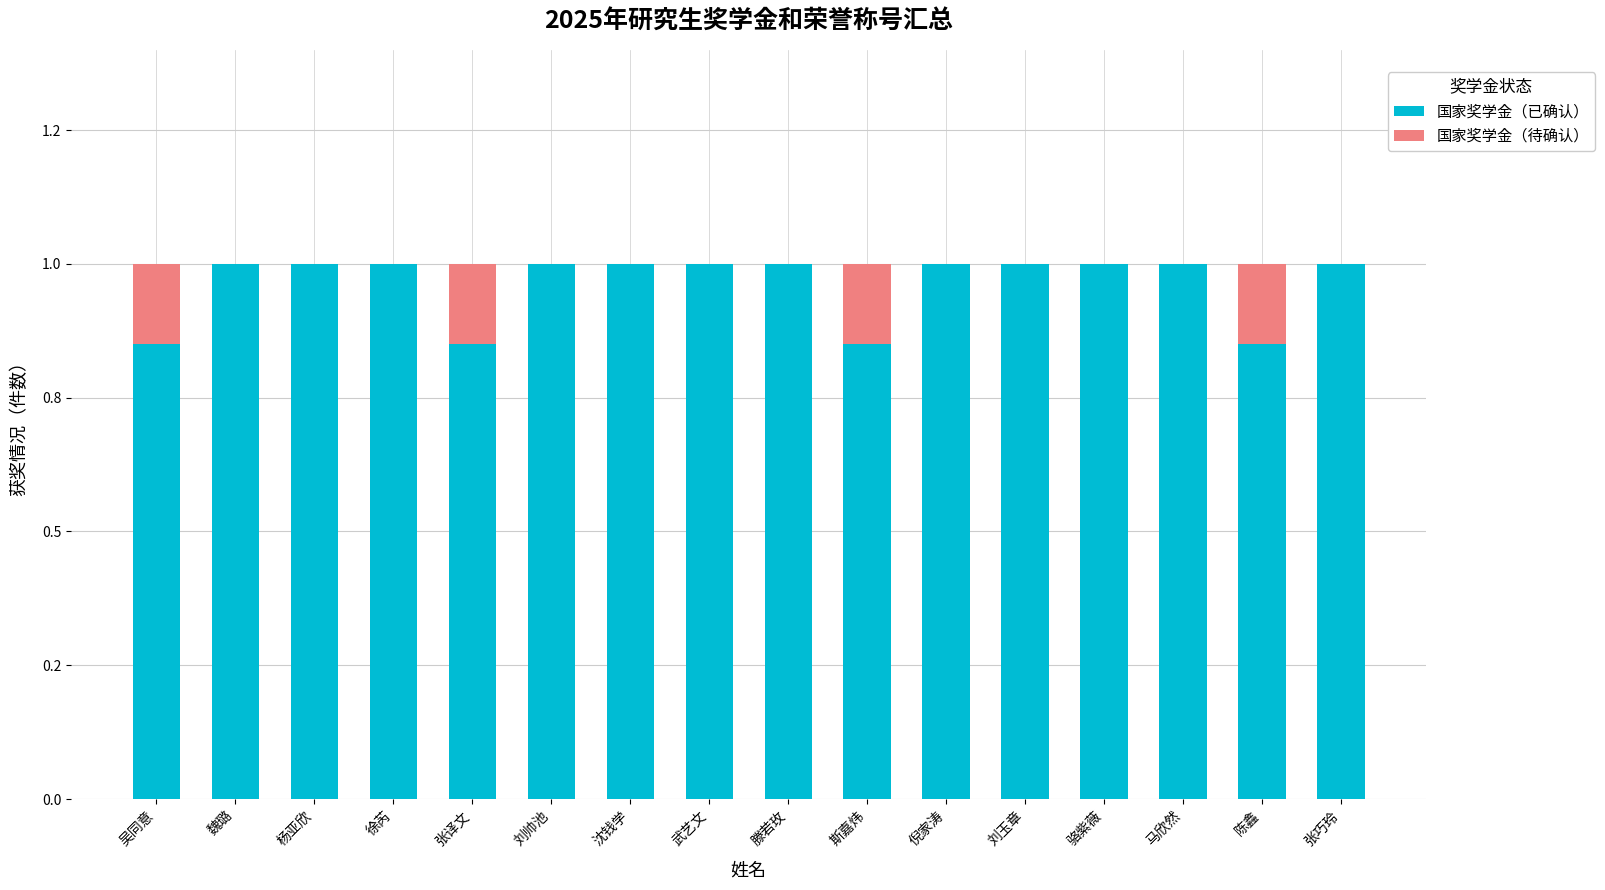

What are all the series names shown in the legend?

国家奖学金（已确认）, 国家奖学金（待确认）